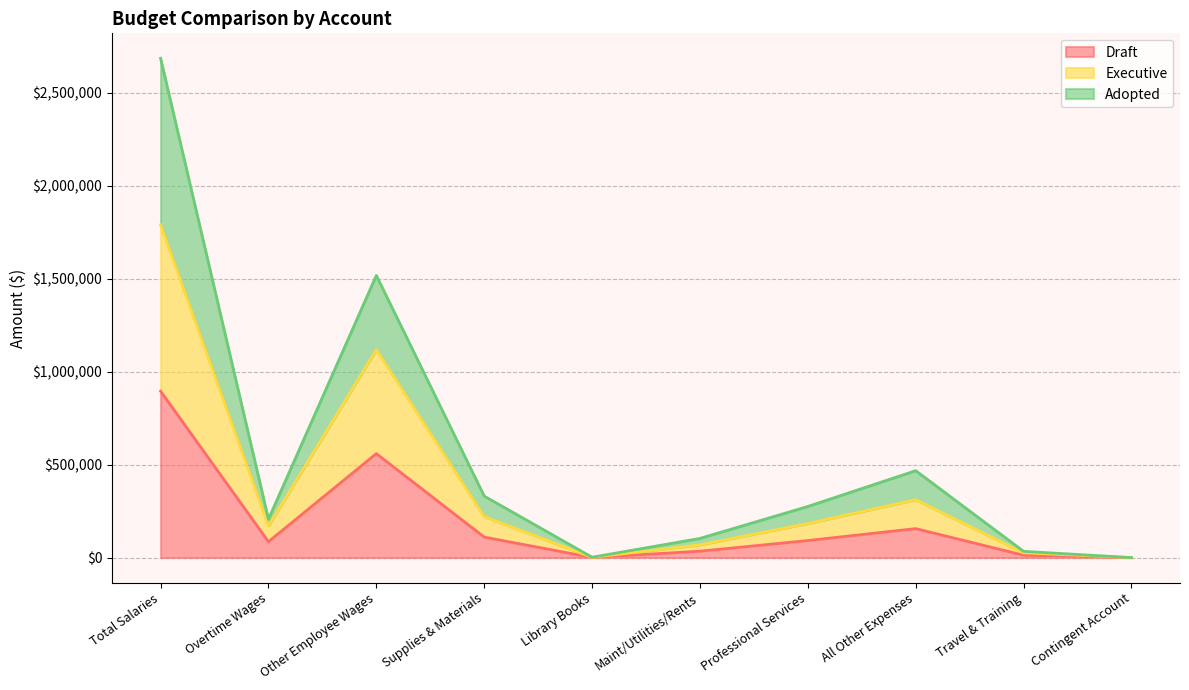

Which series has the largest total across all categories?

Adopted